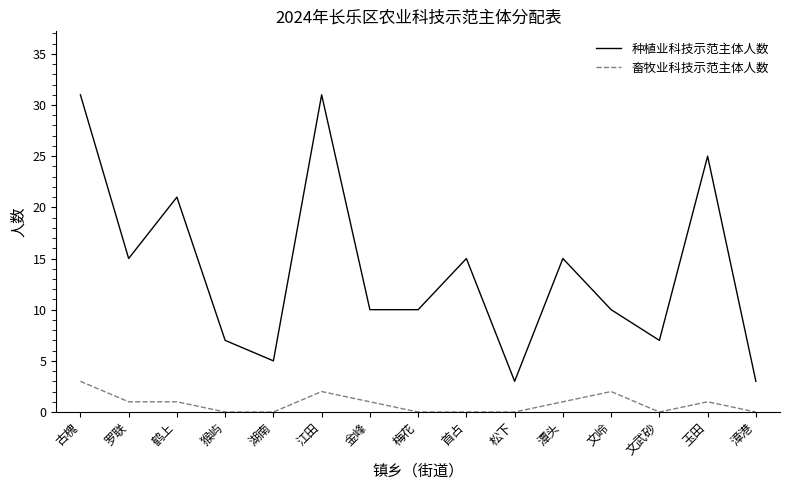

What is the sum of the 种植业科技示范主体人数 values at 松下 and 罗联?

18